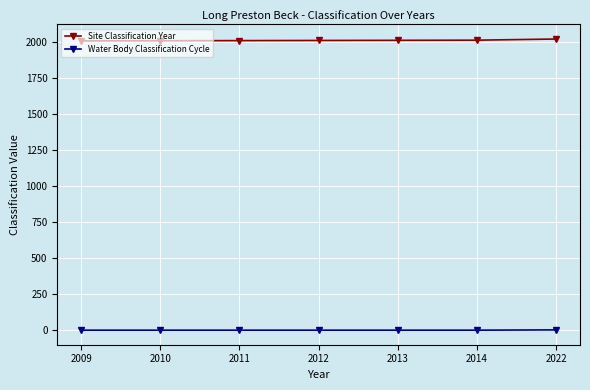

What are all the series names shown in the legend?

Site Classification Year, Water Body Classification Cycle